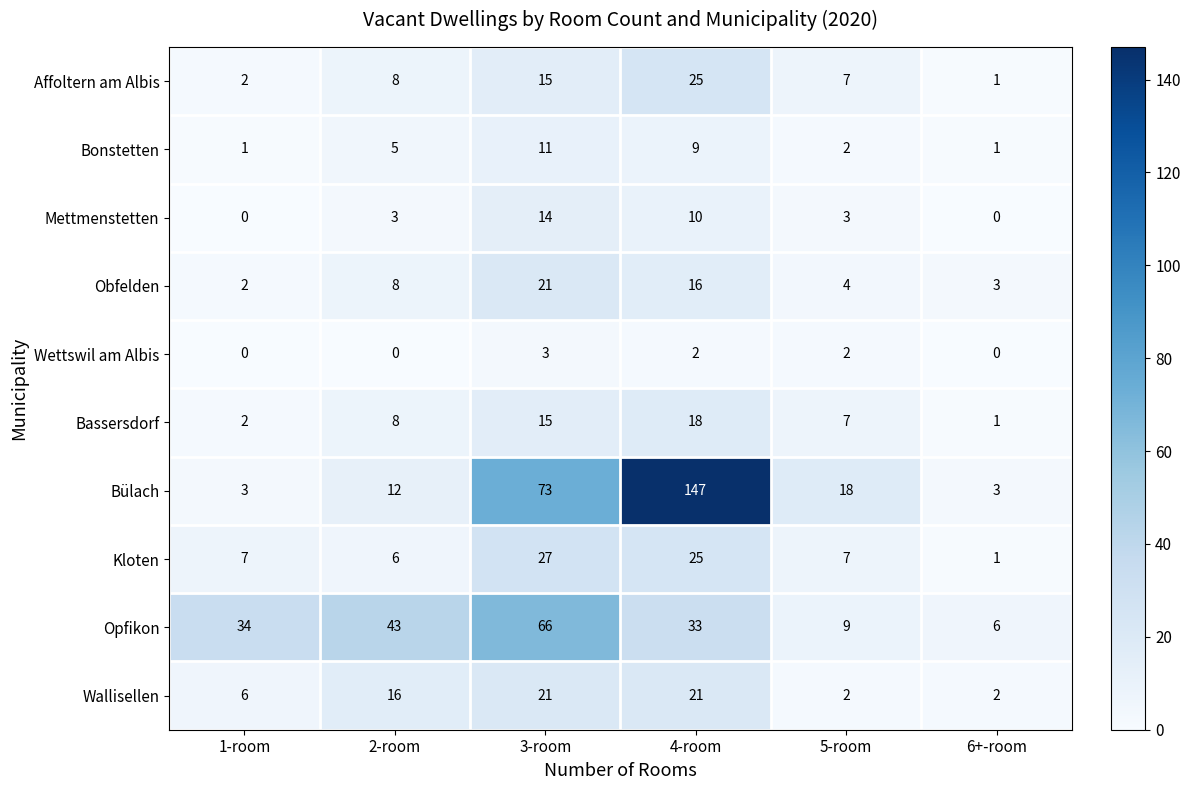

How many distinct data groups are displayed?

10